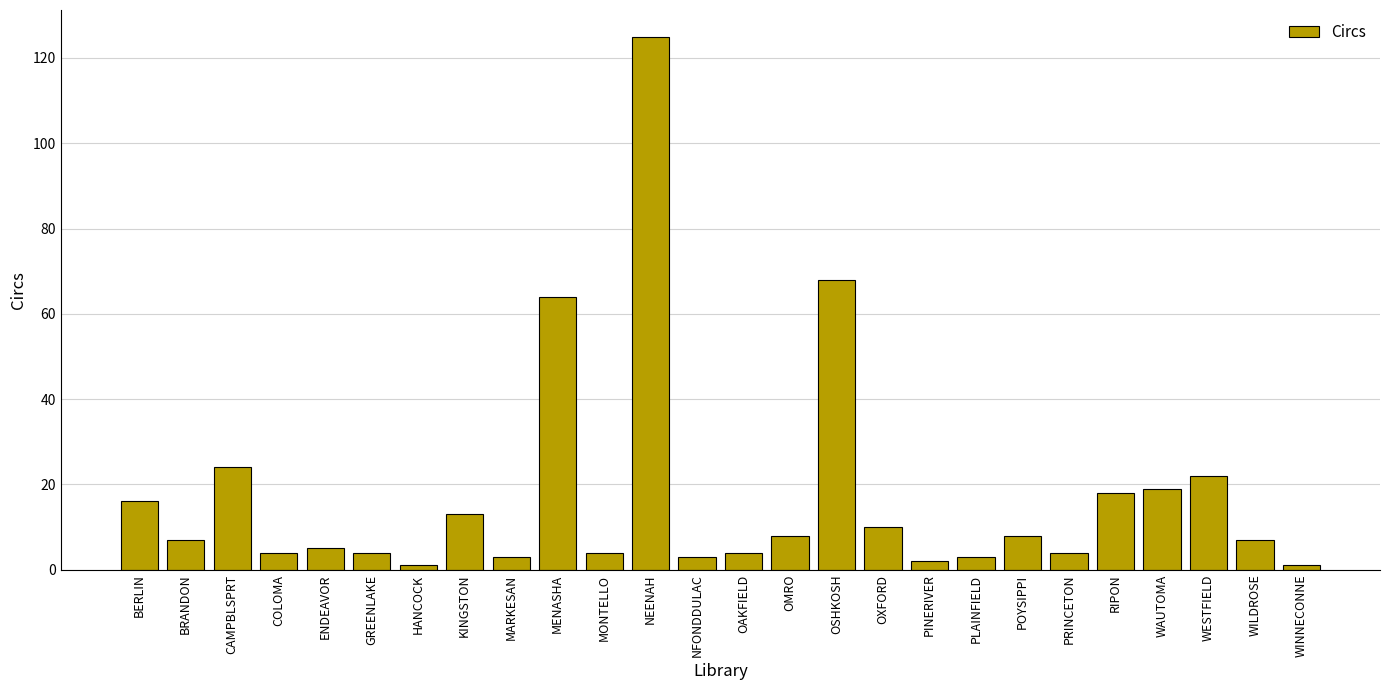

What is the sum of all values?

447